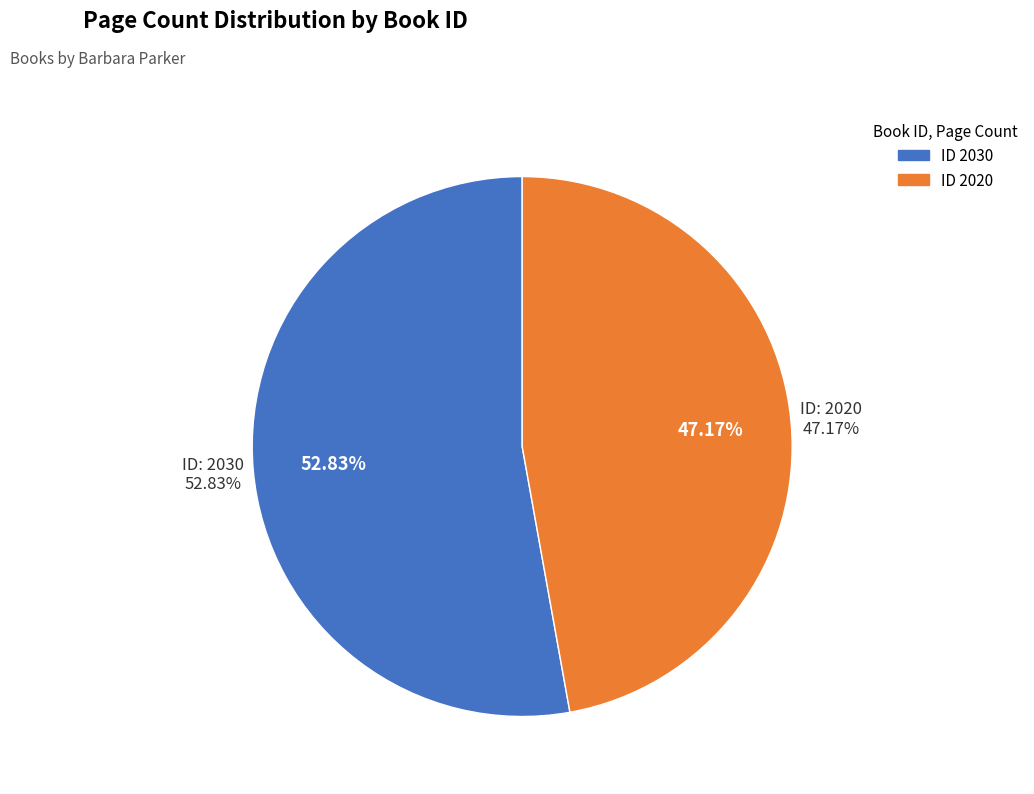

What is the majority slice?

2030